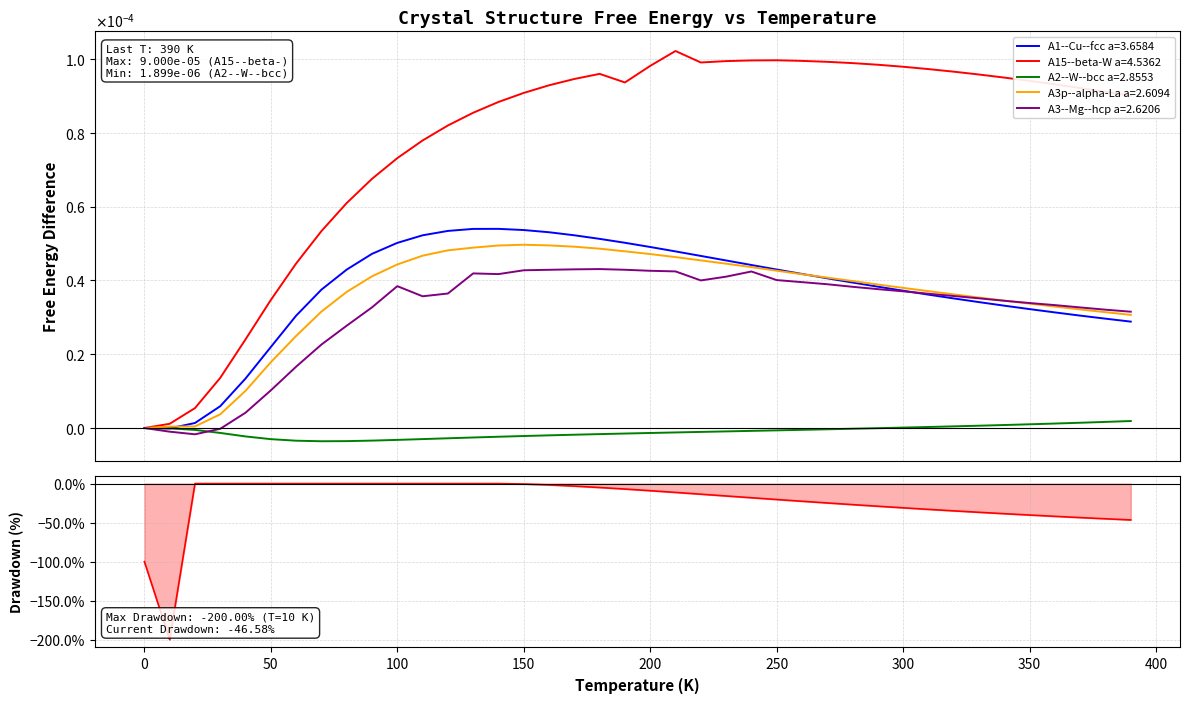

How many lines are shown in the chart?

5